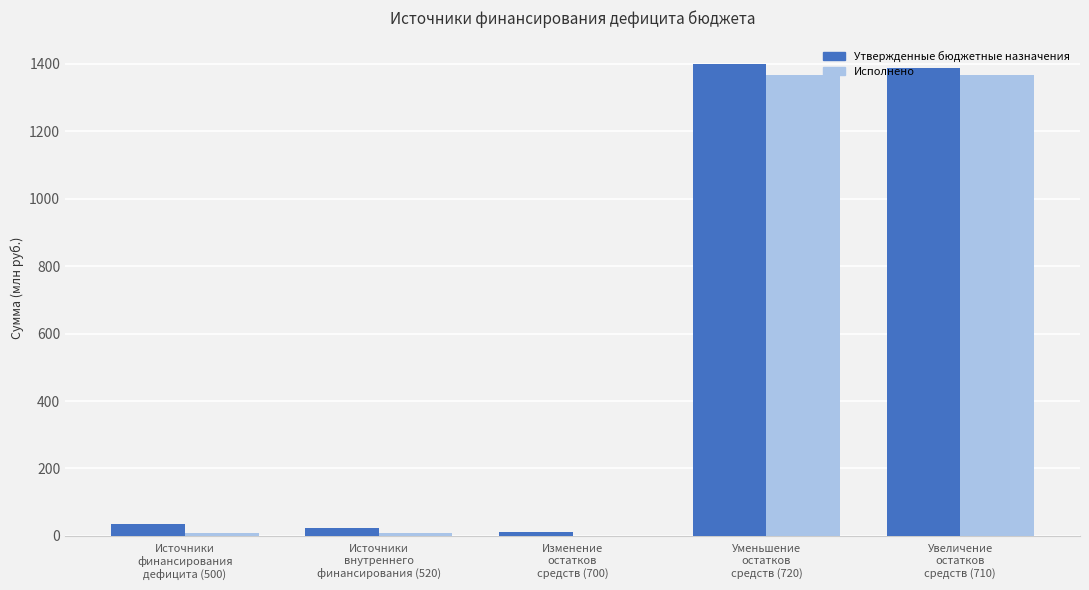

What is the sum of all Исполнено values?

2754.2